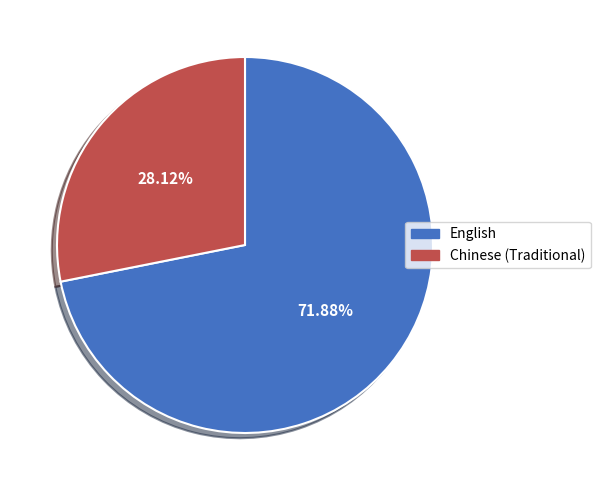

Which slice is the largest?

English